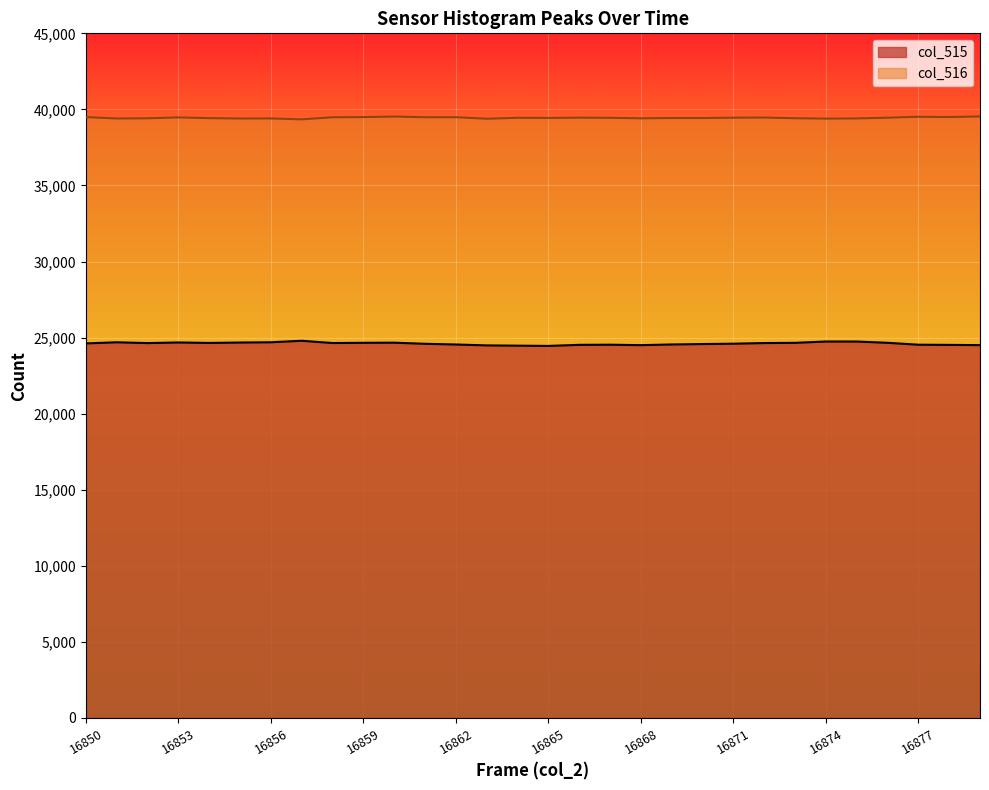

In col_515, how many points are lower than both neighbors (excluding endpoints)?

5